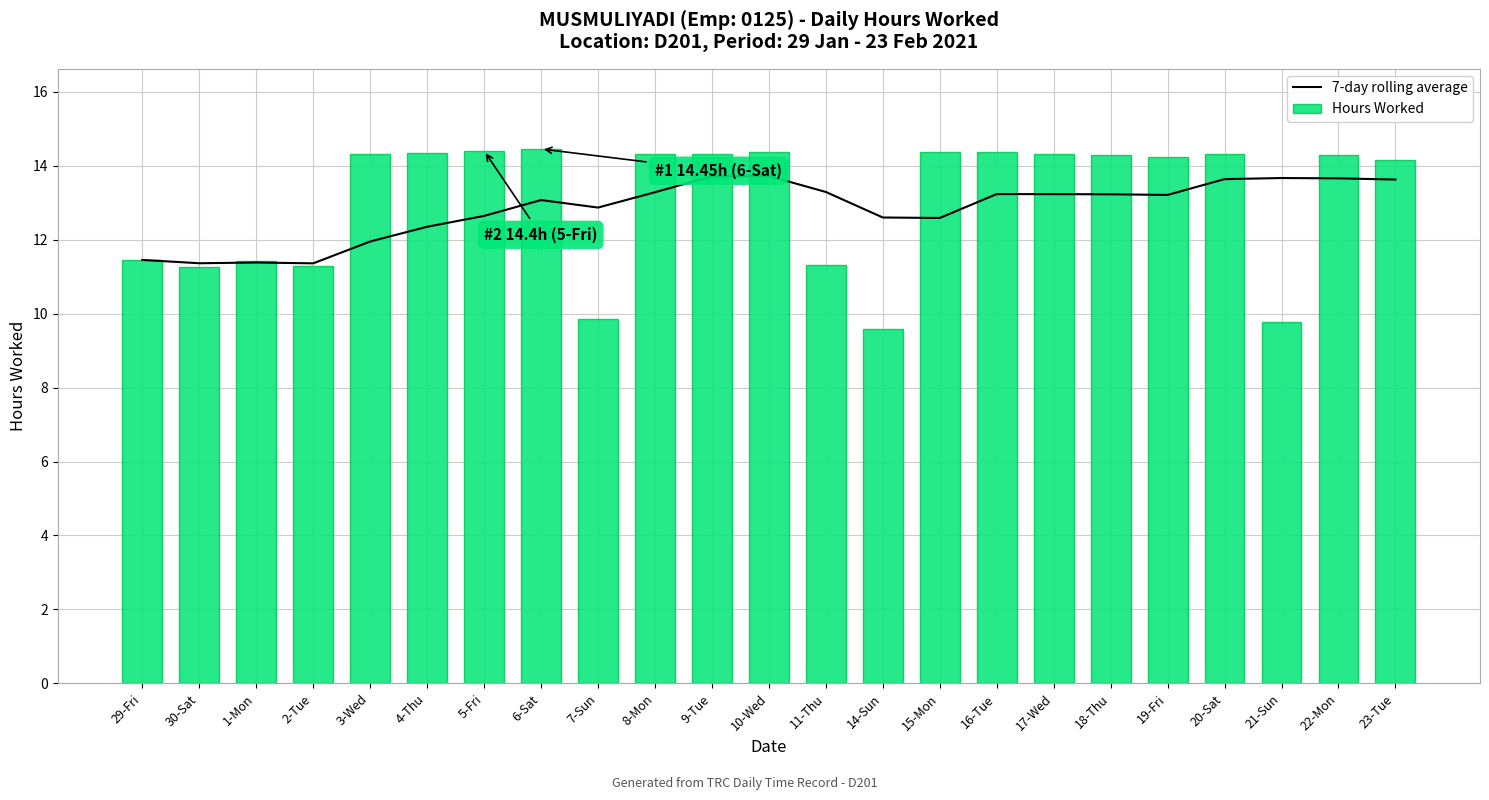

Read the 7-day rolling average value at 2-Tue.

11.4